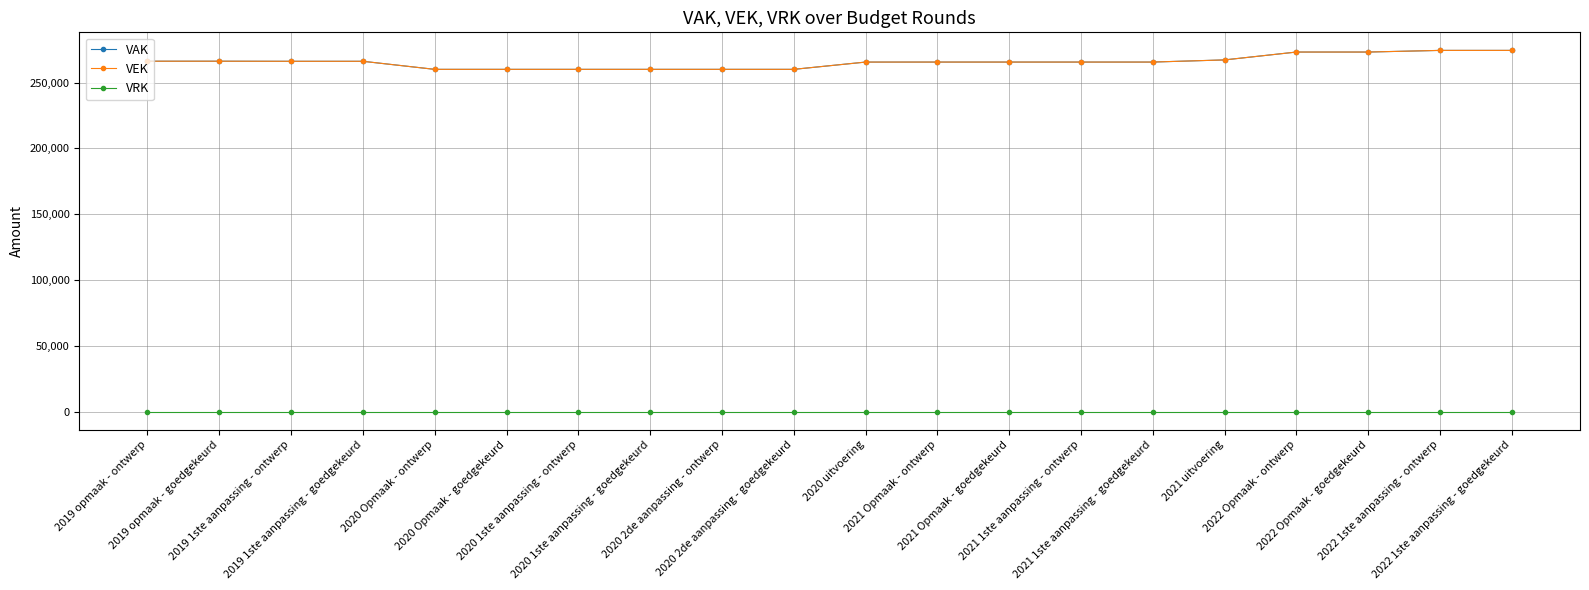

Which series has the largest total across all categories?

VAK